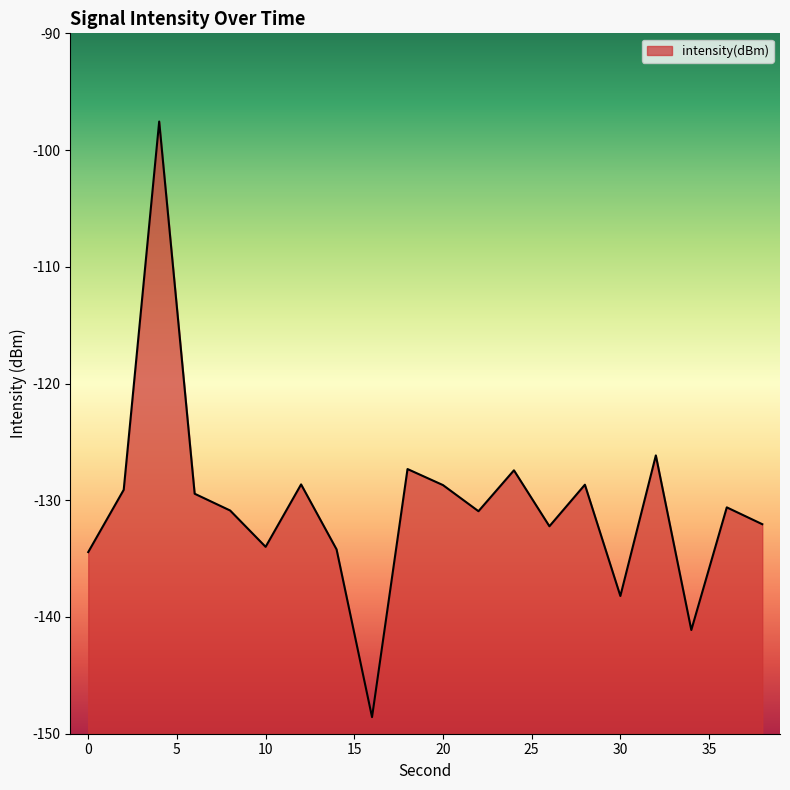

Does the chart display data point markers on the line(s)?

No